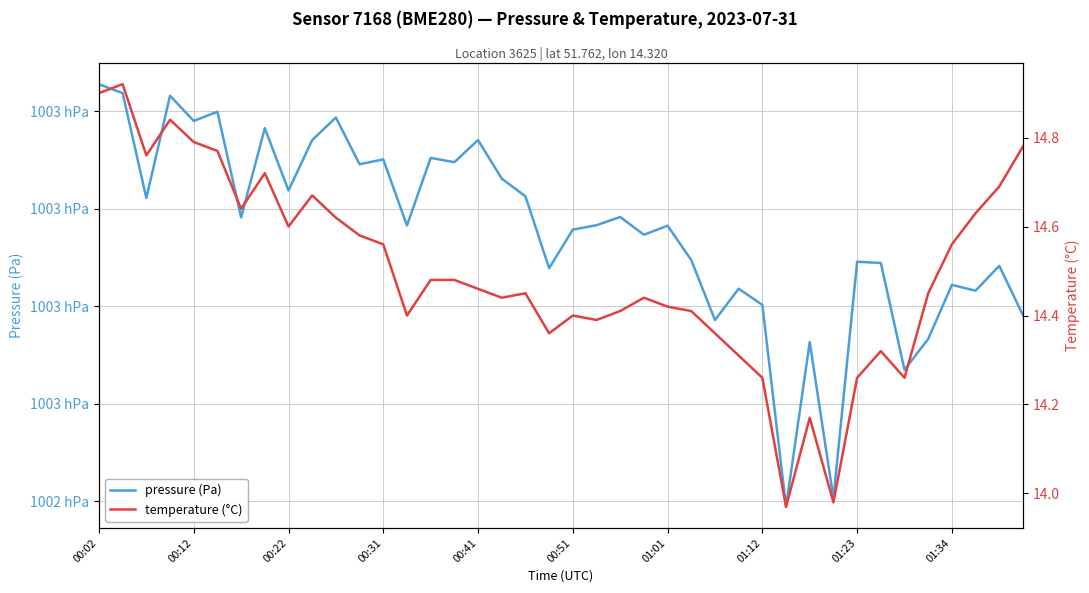

At how many categories does at least one series exceed 91145?

40